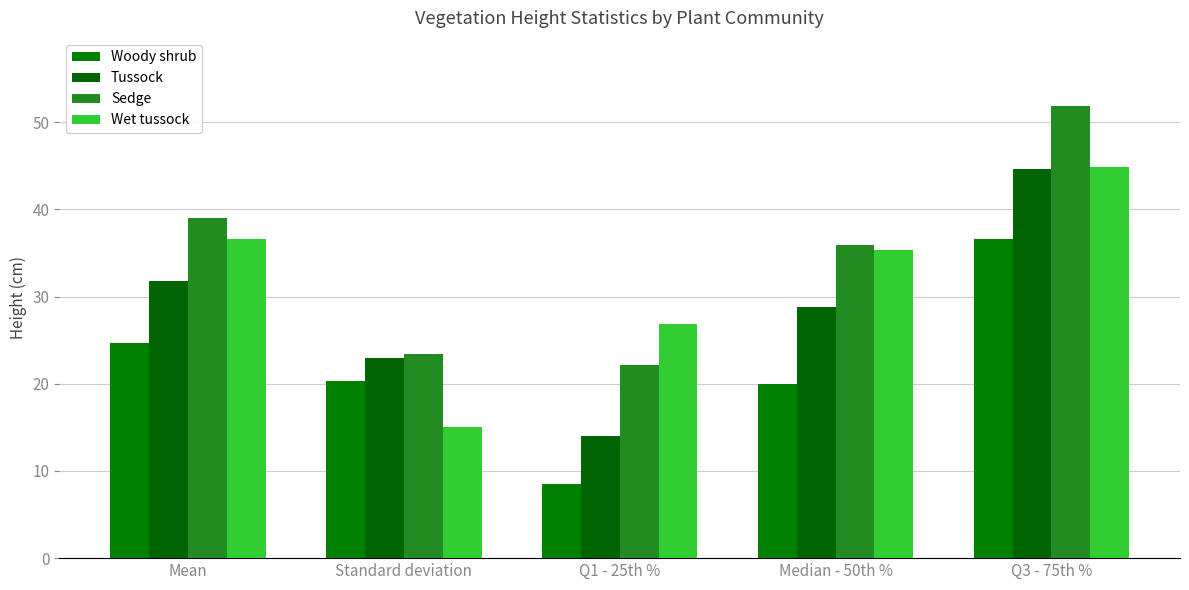

Reading right to left, what are all the values shown in this chart?

Woody shrub: Q3 - 75th %=36.6	Median - 50th %=20.0	Q1 - 25th %=8.5	Standard deviation=20.3	Mean=24.7
Tussock: Q3 - 75th %=44.7	Median - 50th %=28.8	Q1 - 25th %=14.0	Standard deviation=23.0	Mean=31.8
Sedge: Q3 - 75th %=51.9	Median - 50th %=35.9	Q1 - 25th %=22.2	Standard deviation=23.4	Mean=39.0
Wet tussock: Q3 - 75th %=44.9	Median - 50th %=35.4	Q1 - 25th %=26.9	Standard deviation=15.0	Mean=36.6